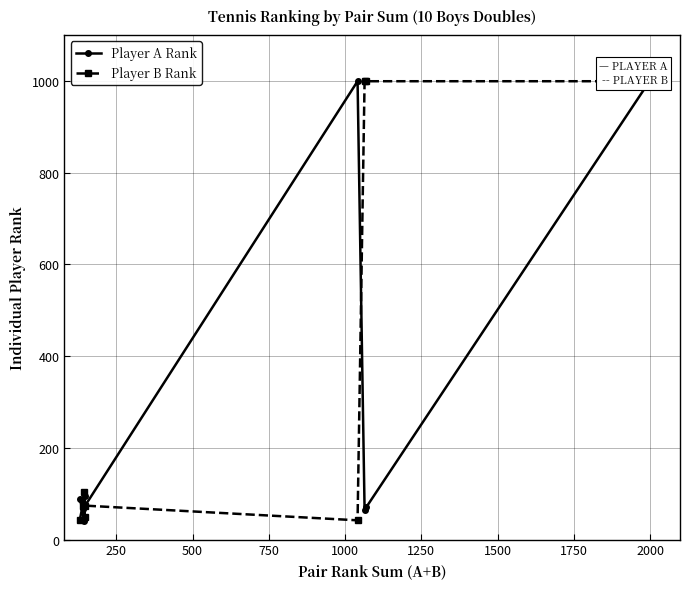

How many data points in Player B Rank are less than 74?

3